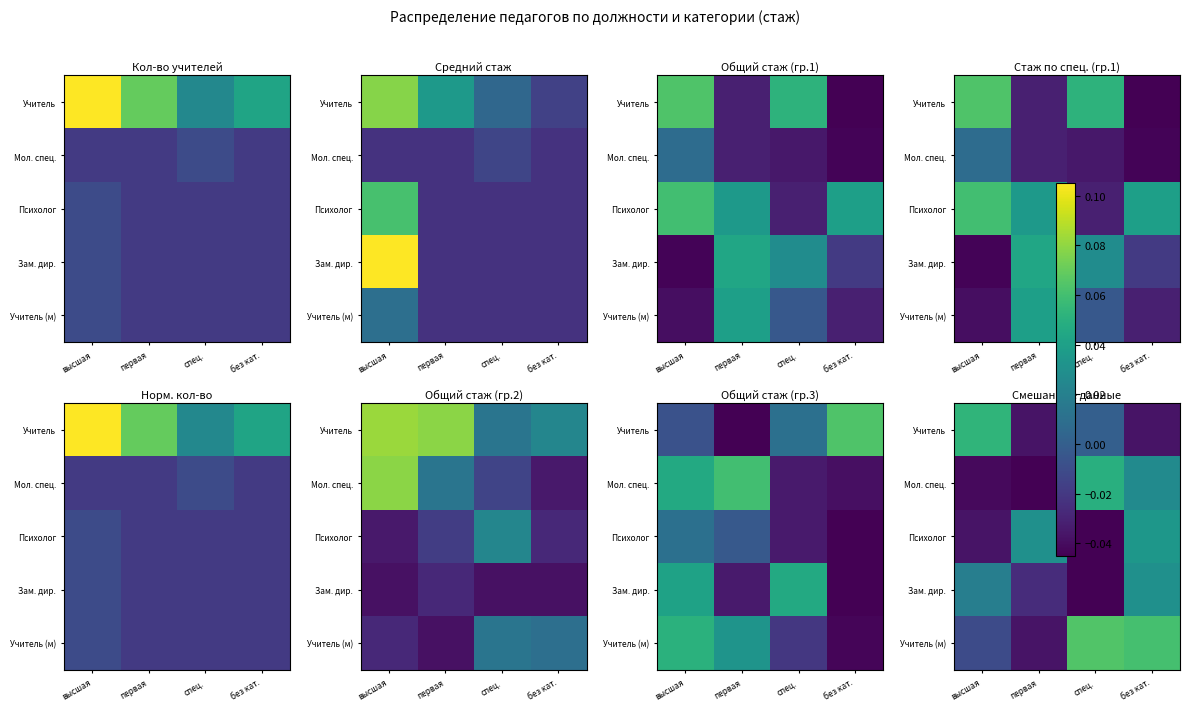

Between спец. and высшая, which is larger?

высшая